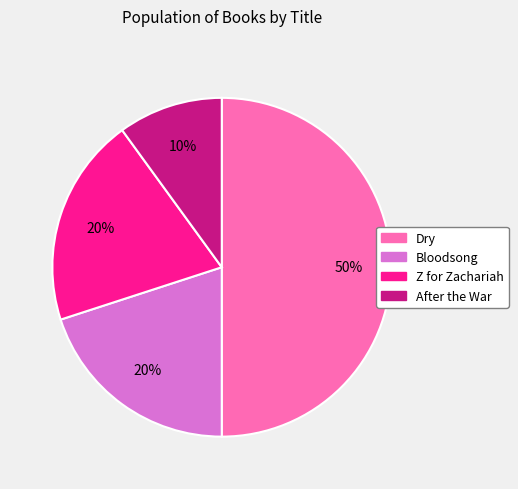

To the nearest percent, what is the combined percentage of Bloodsong and After the War?

30%